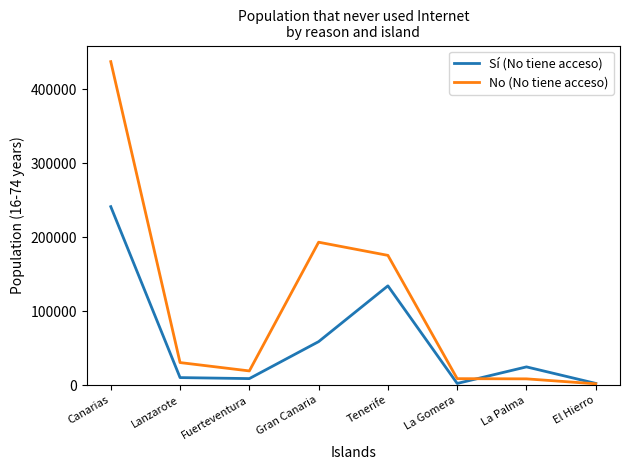

What value does the No (No tiene acceso) series have at Canarias?

437371